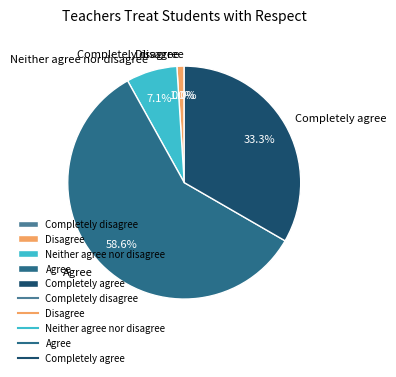

Rank the categories by value from lowest to highest.

Completely disagree, Disagree, Neither agree nor disagree, Completely agree, Agree